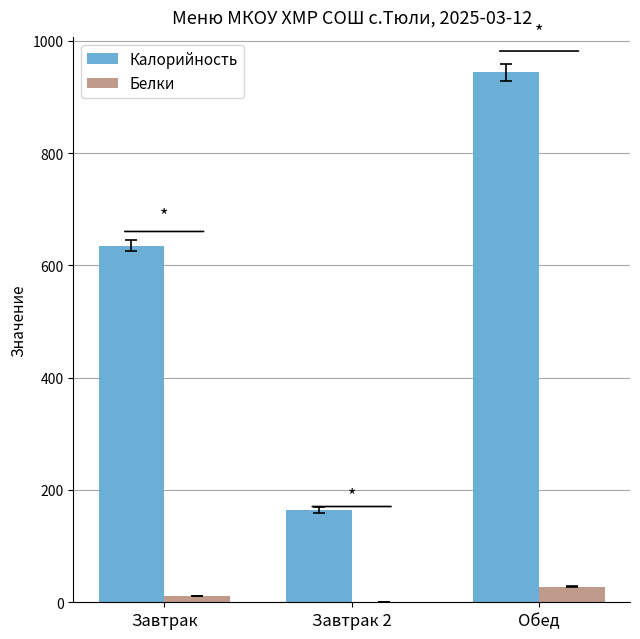

Which series has the largest total across all categories?

Калорийность